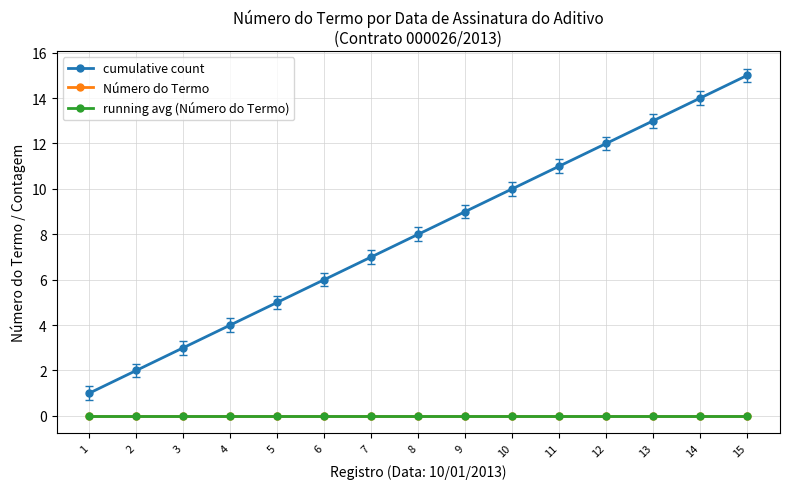

The value of cumulative count at 5 is 3. True or false?

False